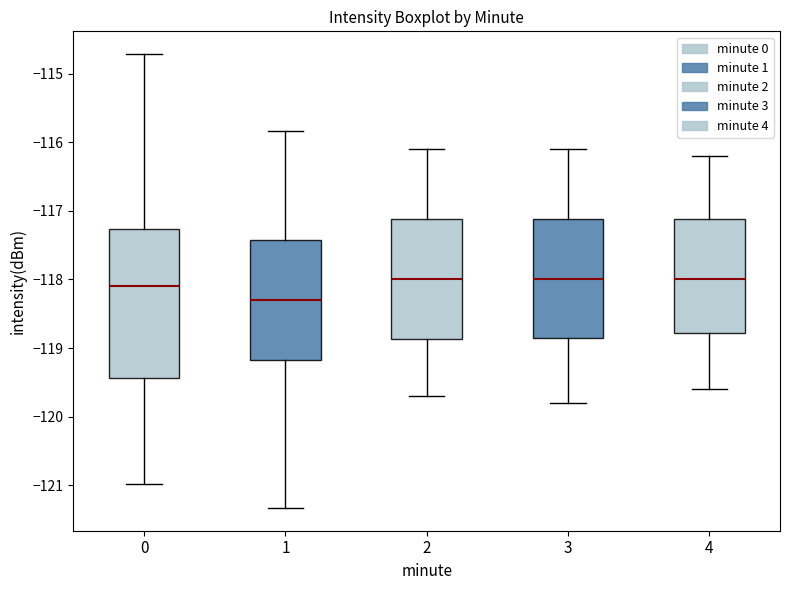

Reading left to right, transcribe this box plot: for each box, give where its median line is, the range the box spans, and where its two whiskers end, as read against the y-axis. The values are not printed on the chart, so give them approximately, as read against the axis.

0: median -118.1, box -119.4 to -117.3, whiskers -121.0 to -114.7
1: median -118.3, box -119.2 to -117.4, whiskers -121.3 to -115.8
2: median -118.0, box -118.9 to -117.1, whiskers -119.7 to -116.1
3: median -118.0, box -118.8 to -117.1, whiskers -119.8 to -116.1
4: median -118.0, box -118.8 to -117.1, whiskers -119.6 to -116.2